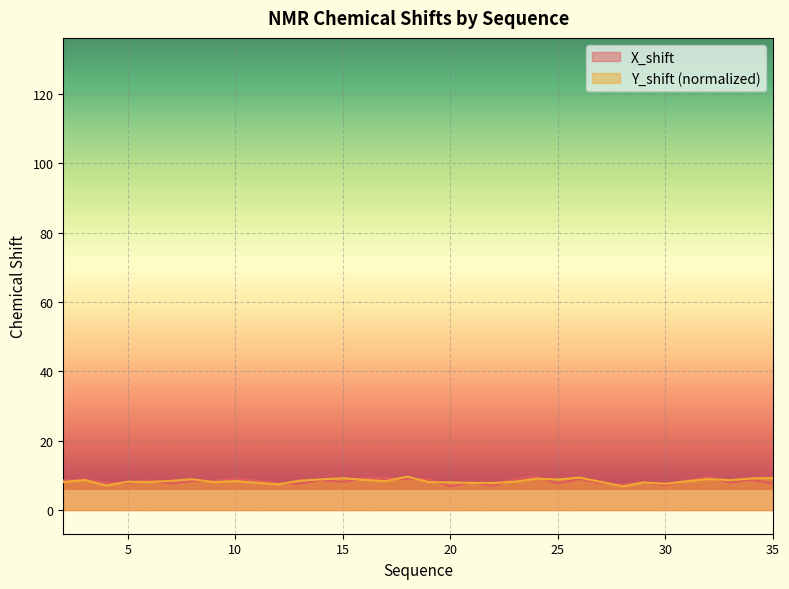

How many intersections are there between Y_shift and X_shift?

17